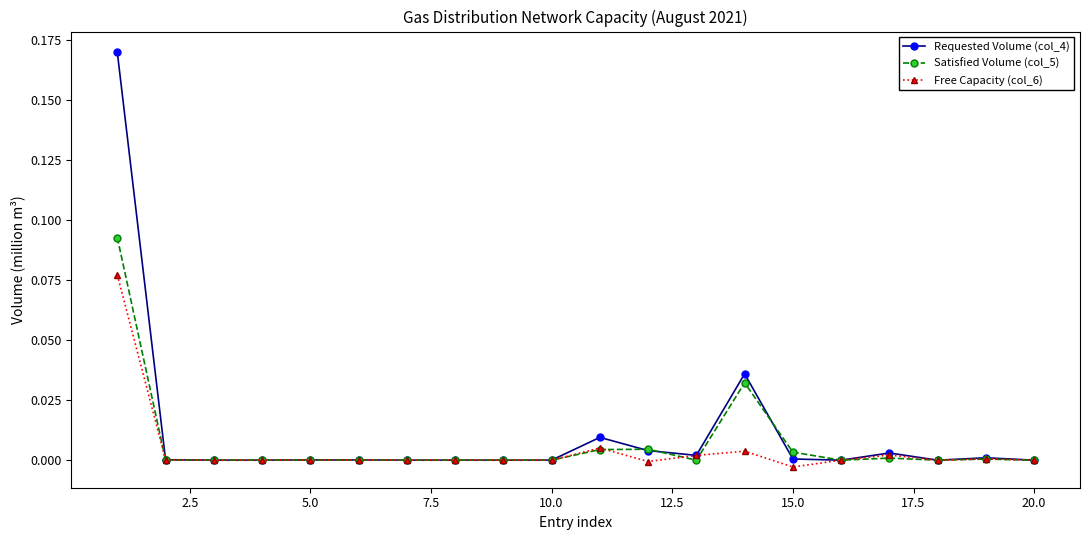

List the series in order of their peak value, highest first.

Requested Volume (col_4), Satisfied Volume (col_5), Free Capacity (col_6)